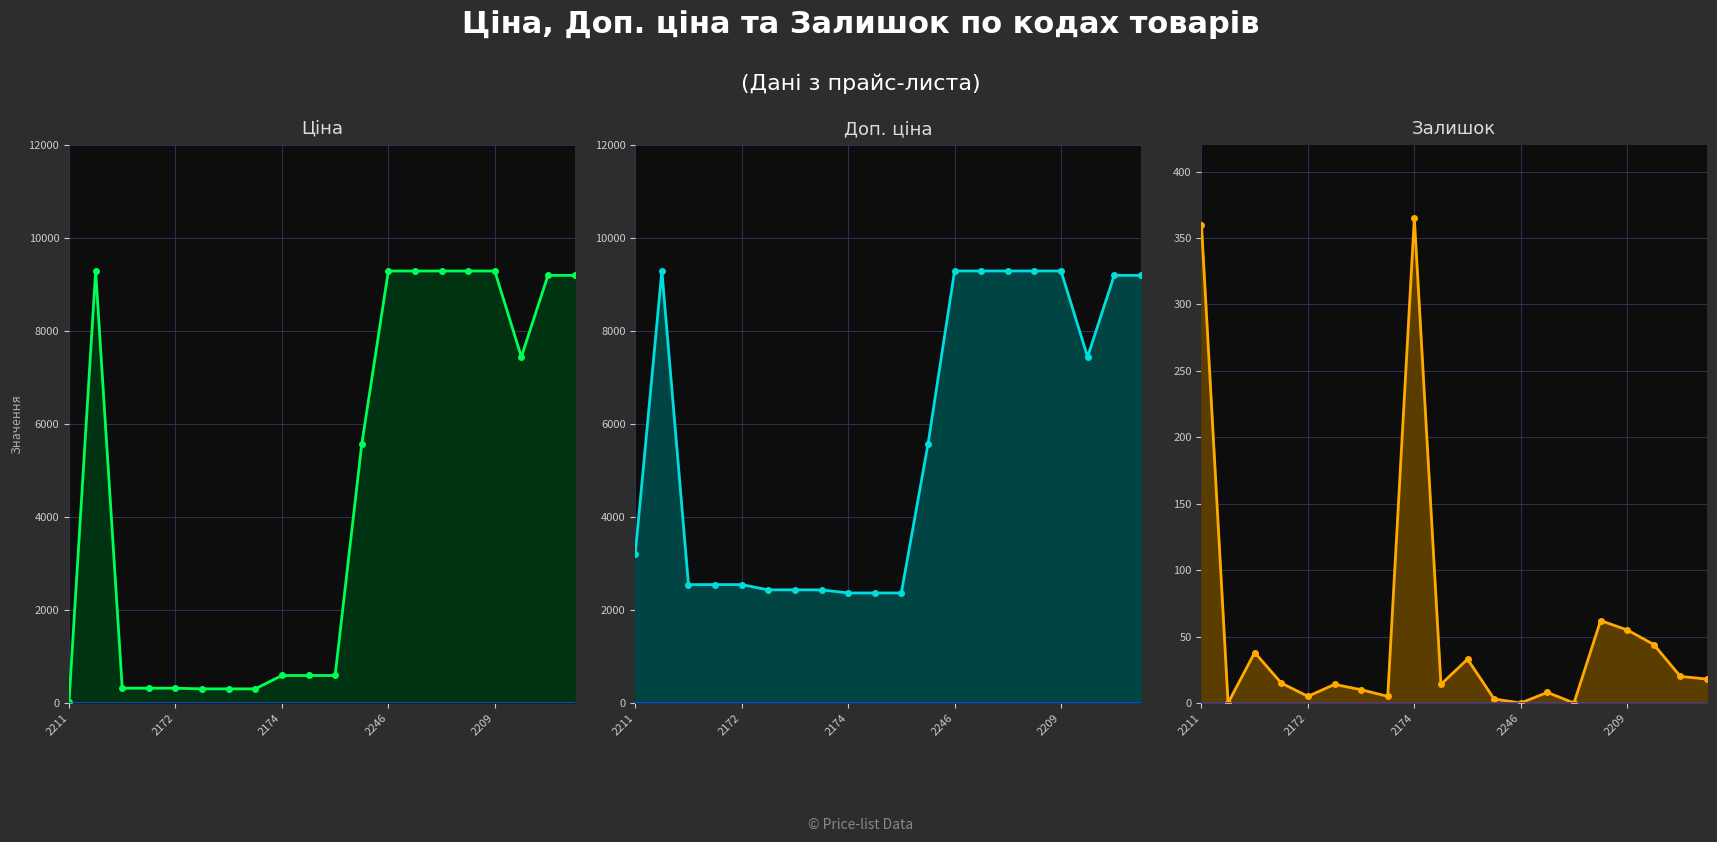

Is it true that Доп. ціна equals 6301.7 at 2246?

False